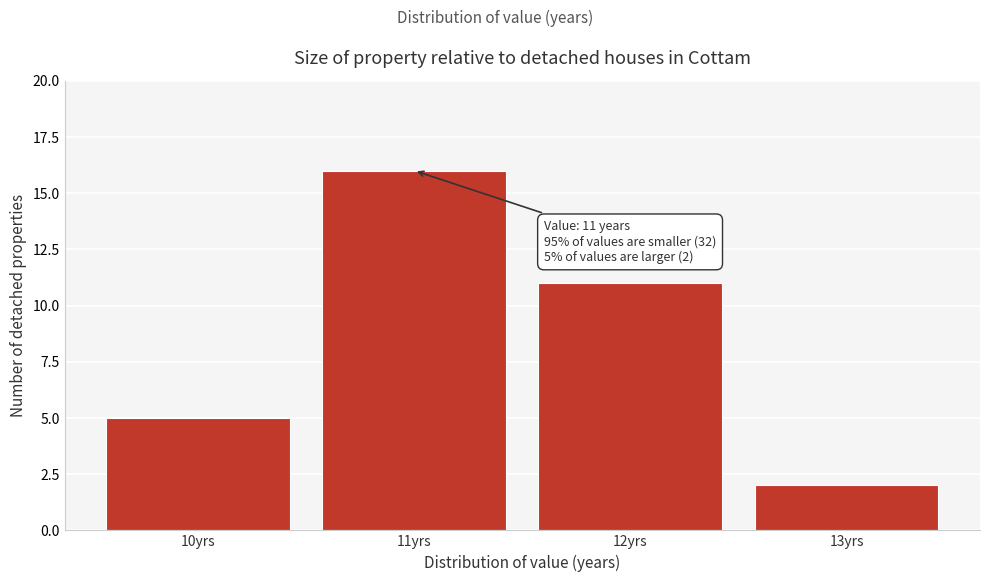

Over which range of the x-axis is the bar tallest?

10.5 to 11.5